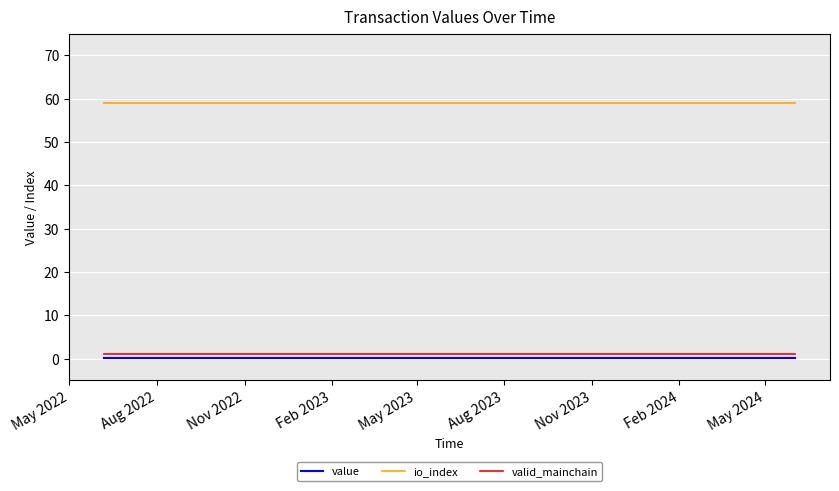

Does the chart display data point markers on the line(s)?

No